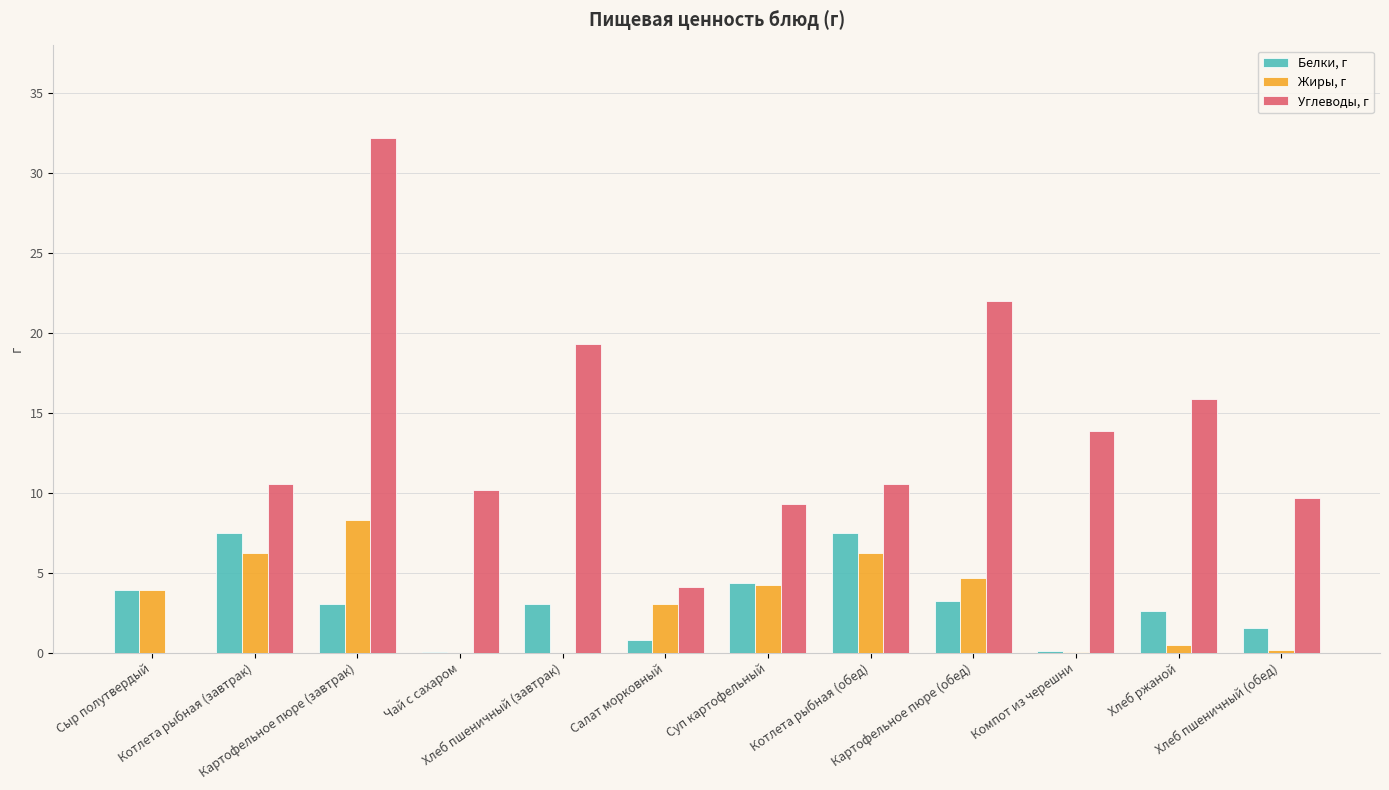

What are all the series names shown in the legend?

Белки, г, Жиры, г, Углеводы, г